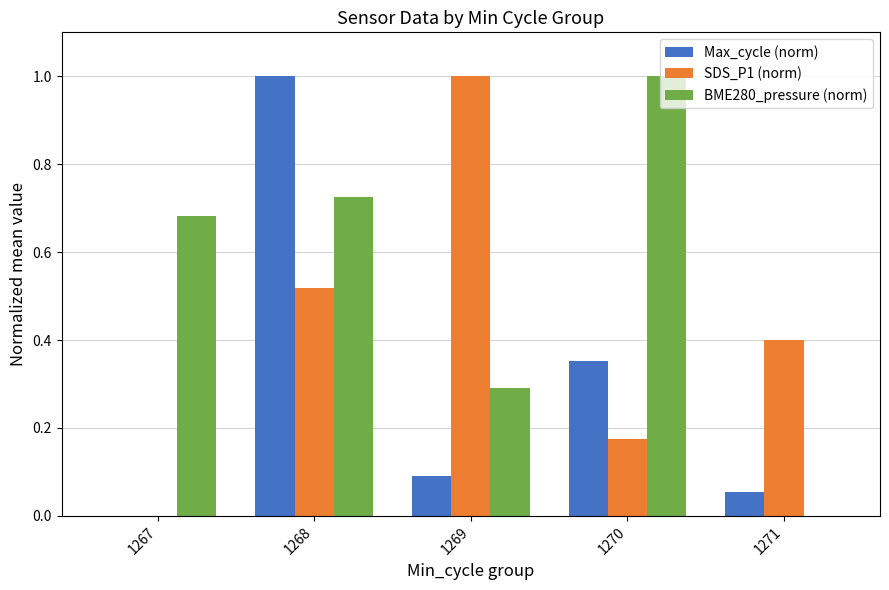

What is the maximum value shown in the chart?

1.0